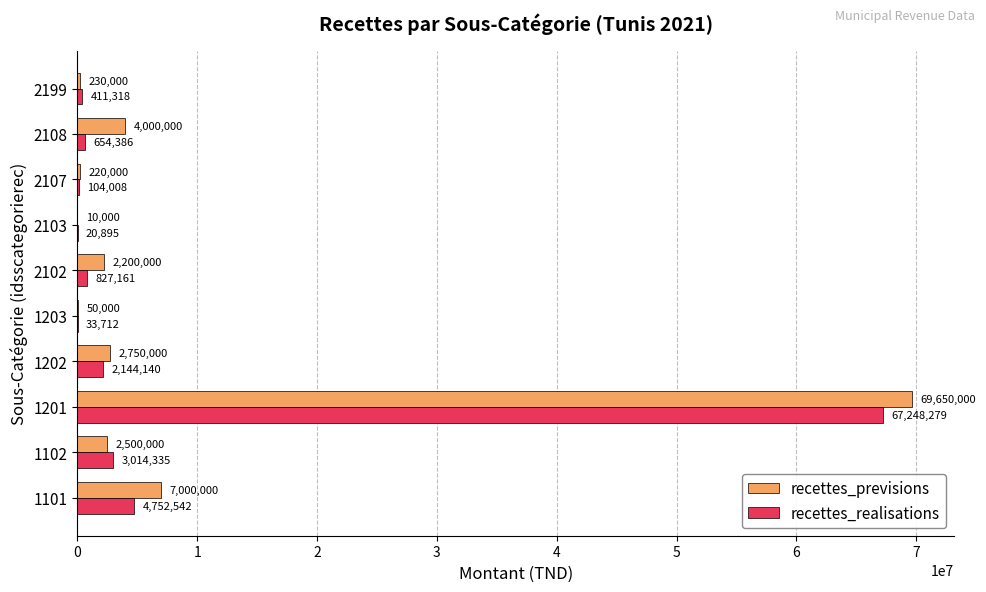

Between 2107 and 2199, which series saw the biggest shift?

recettes_realisations